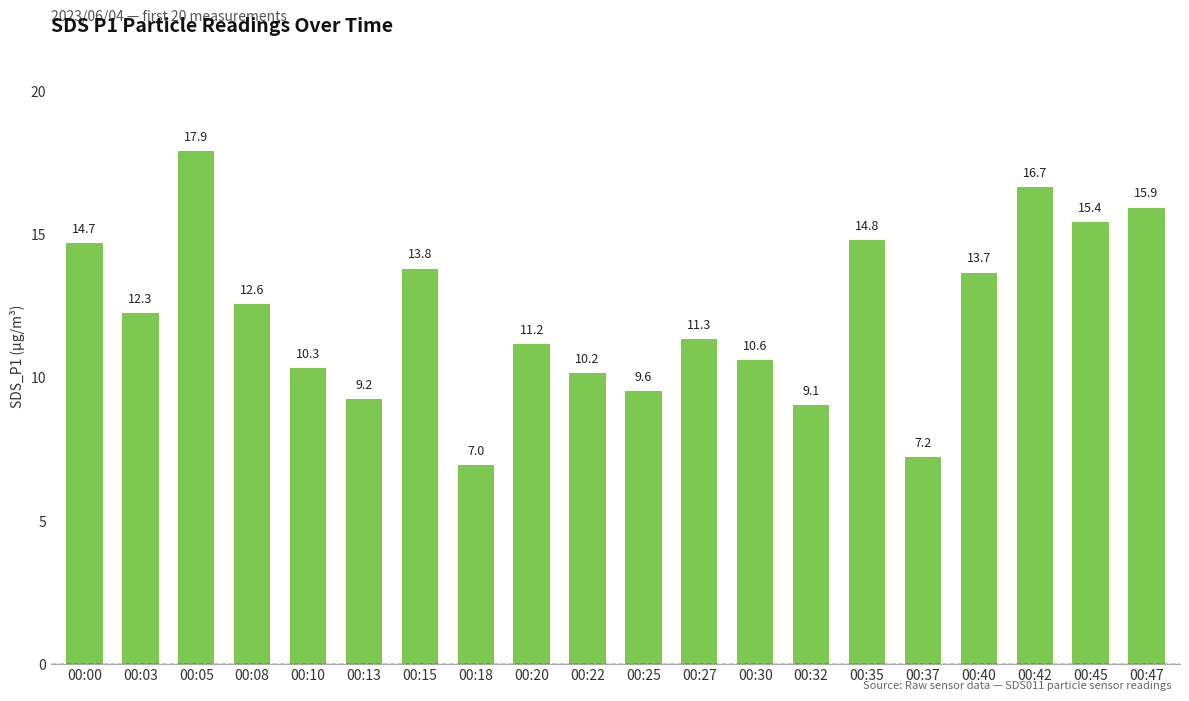

What is the minimum value shown in the chart?

7.0